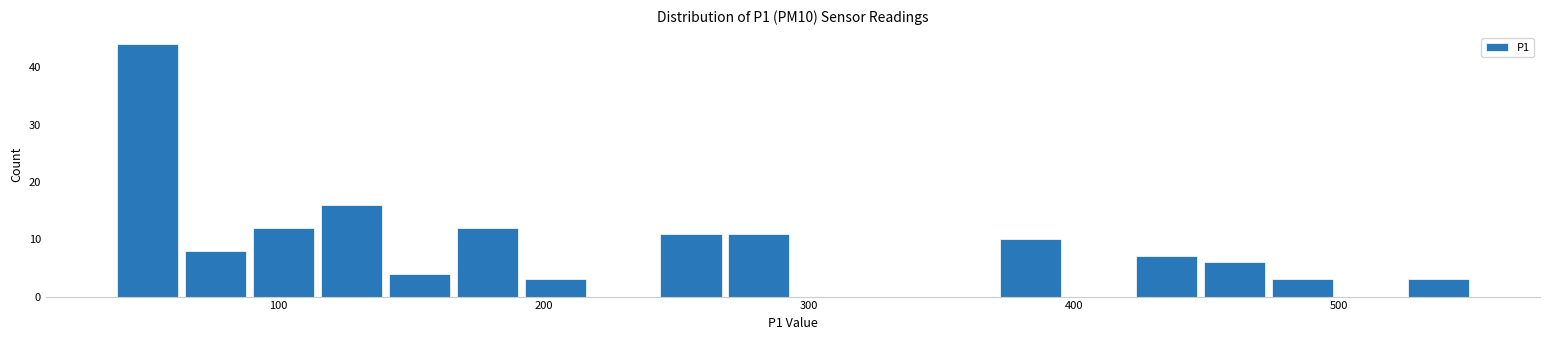

Read against the x-axis, roughly where is the centre of the tallest bar?

50